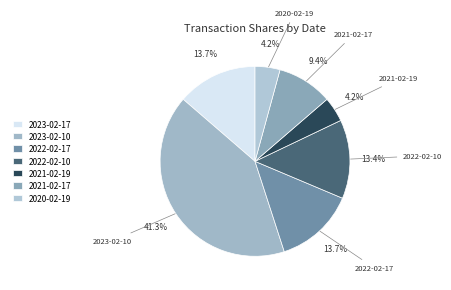

What is the largest slice in the pie chart?

2023-02-10